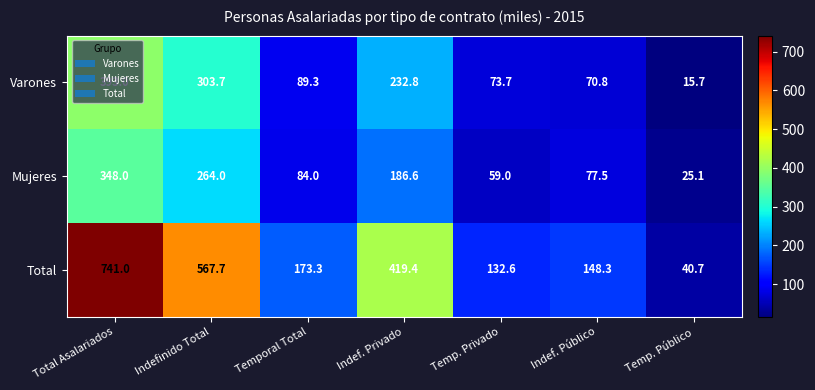

What is the minimum value shown in the chart?

15.7